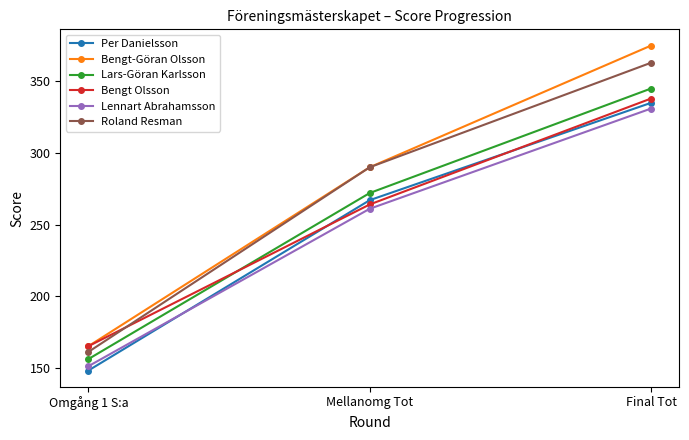

What is the sum of the Lennart Abrahamsson values at Mellanomg Tot and Final Tot?

592